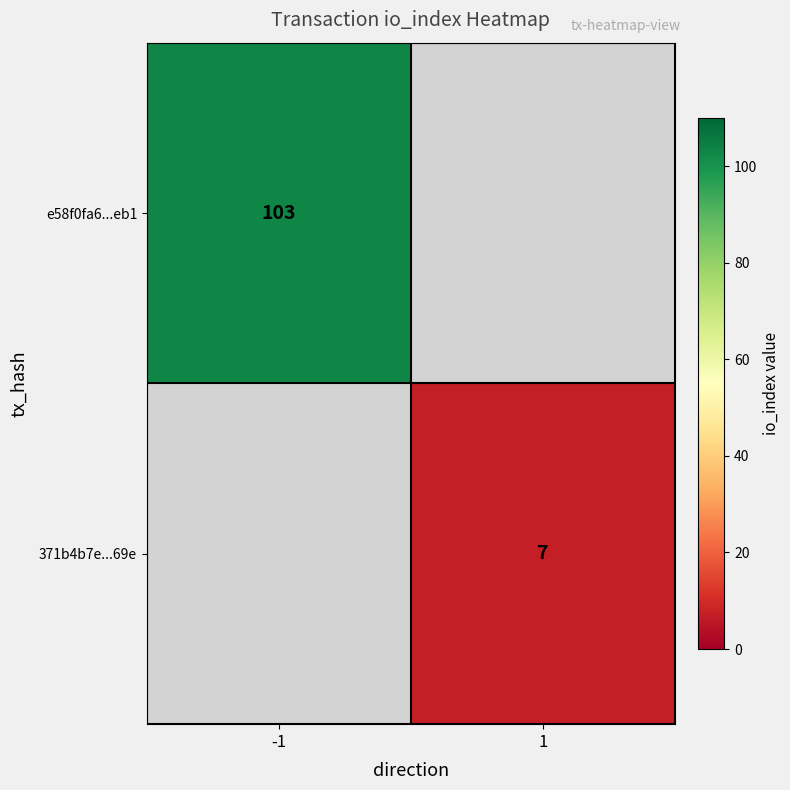

Is it true that e58f0fa6...eb1 equals 36 at -1?

False